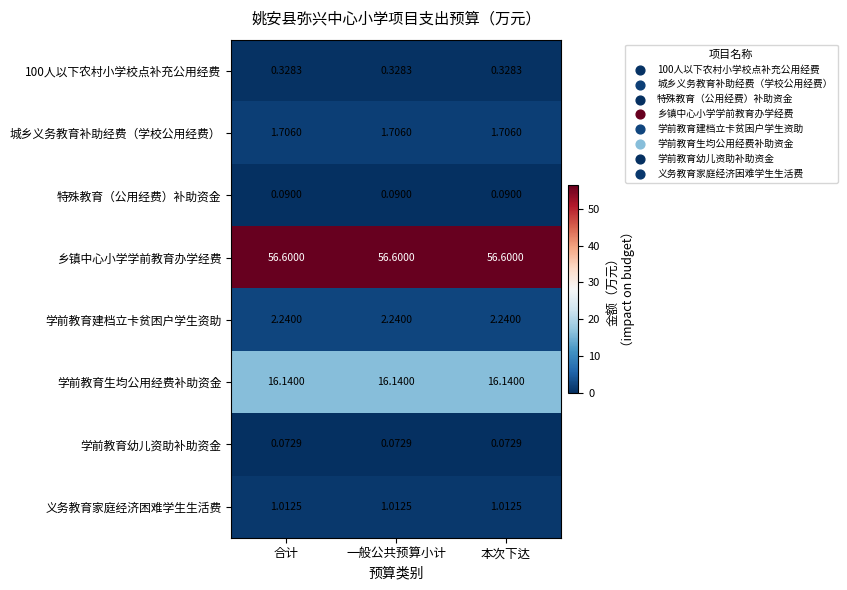

Rank the series at 合计 from lowest to highest value.

学前教育幼儿资助补助资金, 特殊教育（公用经费）补助资金, 100人以下农村小学校点补充公用经费, 义务教育家庭经济困难学生生活费, 城乡义务教育补助经费（学校公用经费）, 学前教育建档立卡贫困户学生资助, 学前教育生均公用经费补助资金, 乡镇中心小学学前教育办学经费